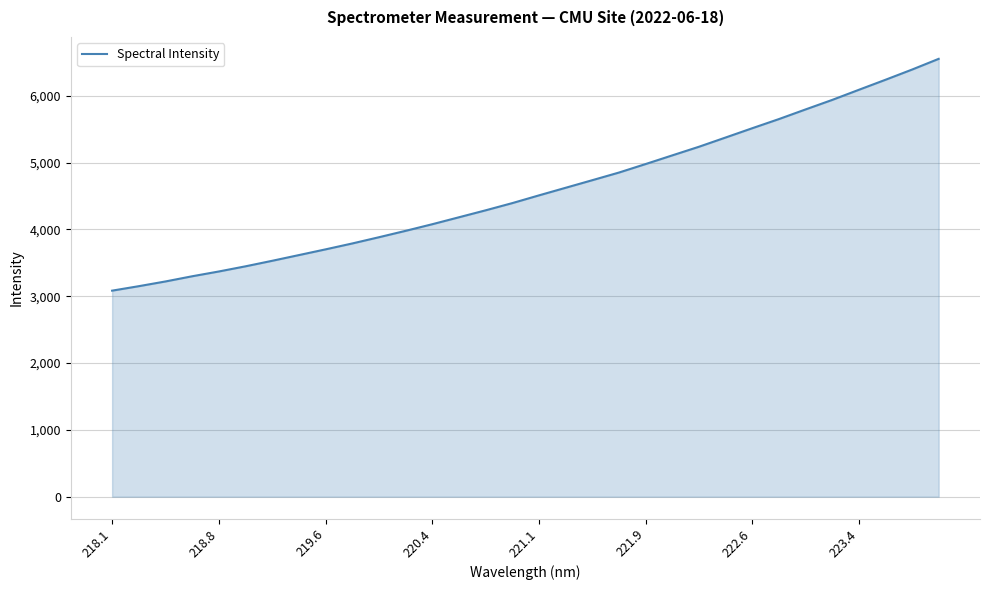

What is the difference between the maximum and minimum values?

3469.8